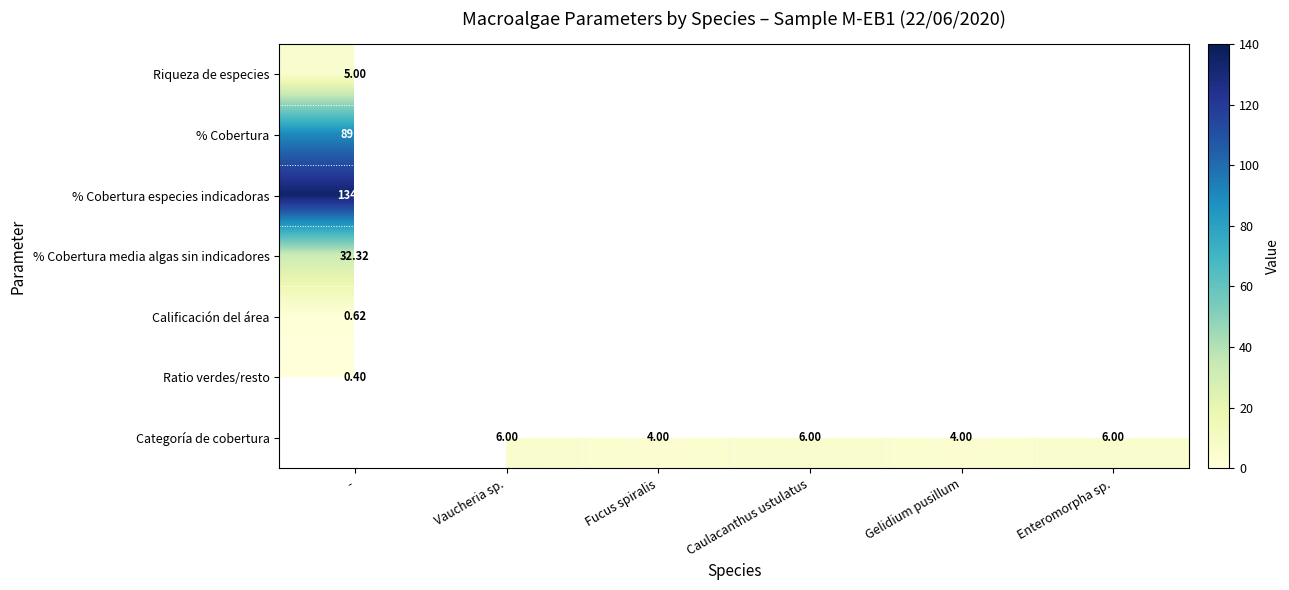

The value of Categoría de cobertura at Vaucheria sp. is 6.0. True or false?

True